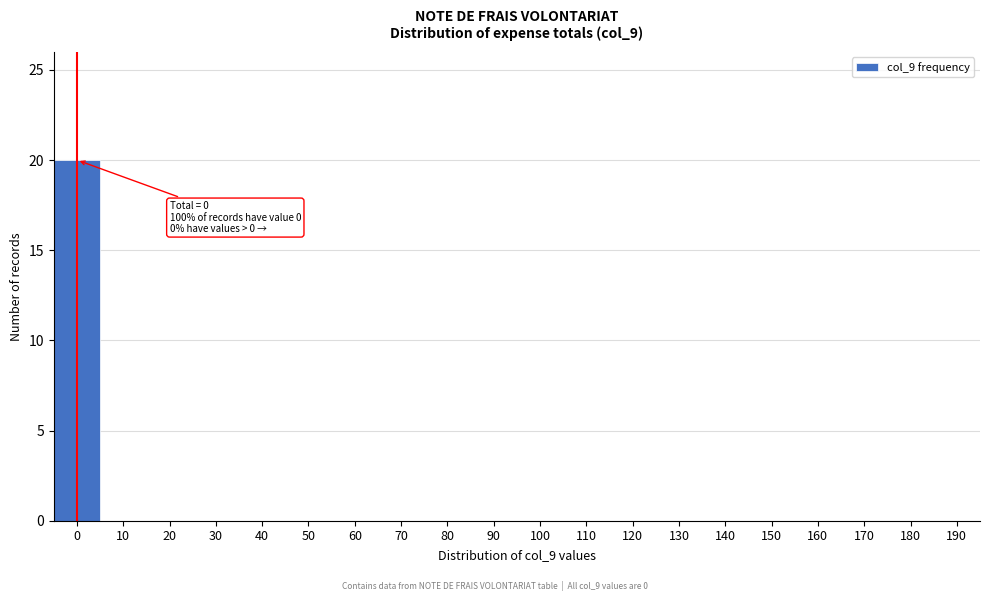

Reading left to right, transcribe all the data shown in this chart.

0=20	10=0	20=0	30=0	40=0	50=0	60=0	70=0	80=0	90=0	100=0	110=0	120=0	130=0	140=0	150=0	160=0	170=0	180=0	190=0